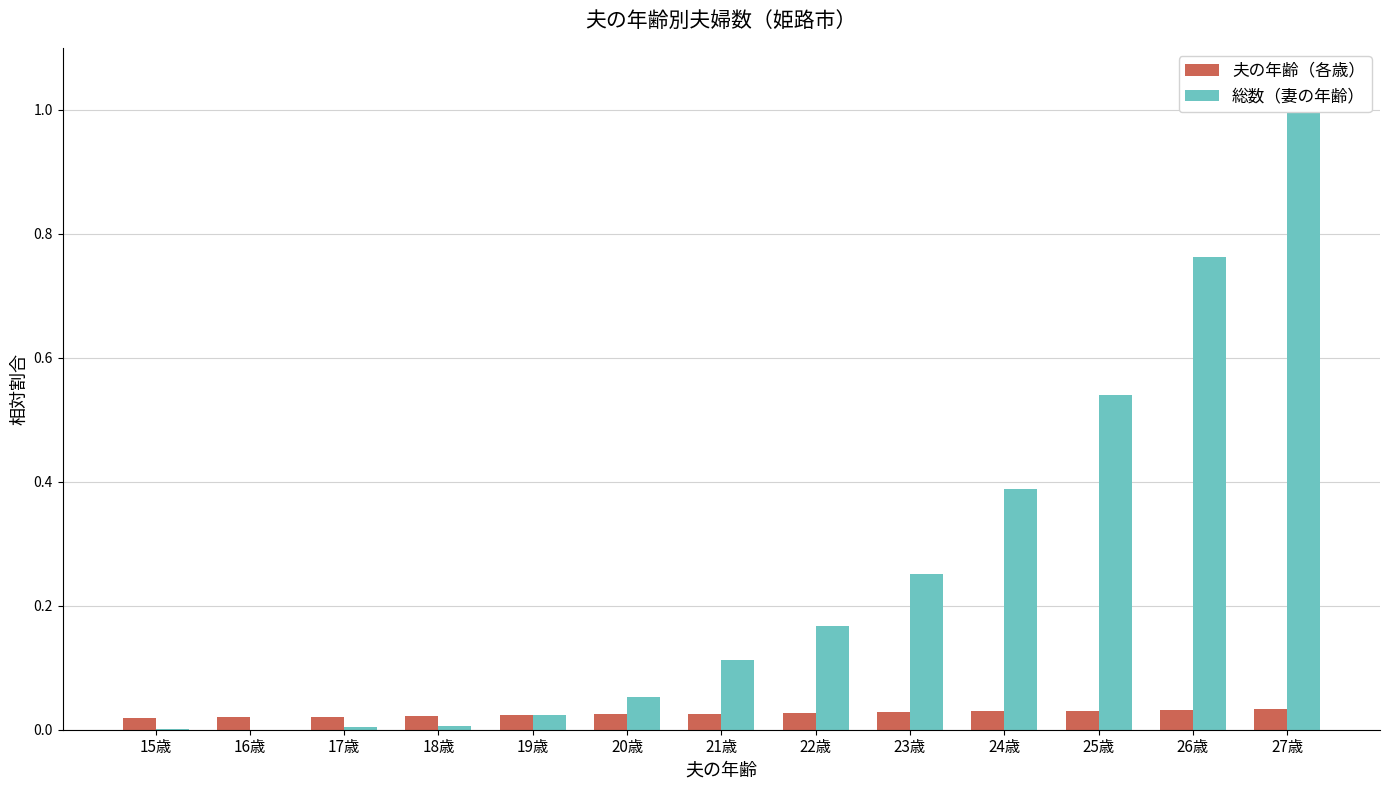

Which series has the largest total across all categories?

総数（妻の年齢）